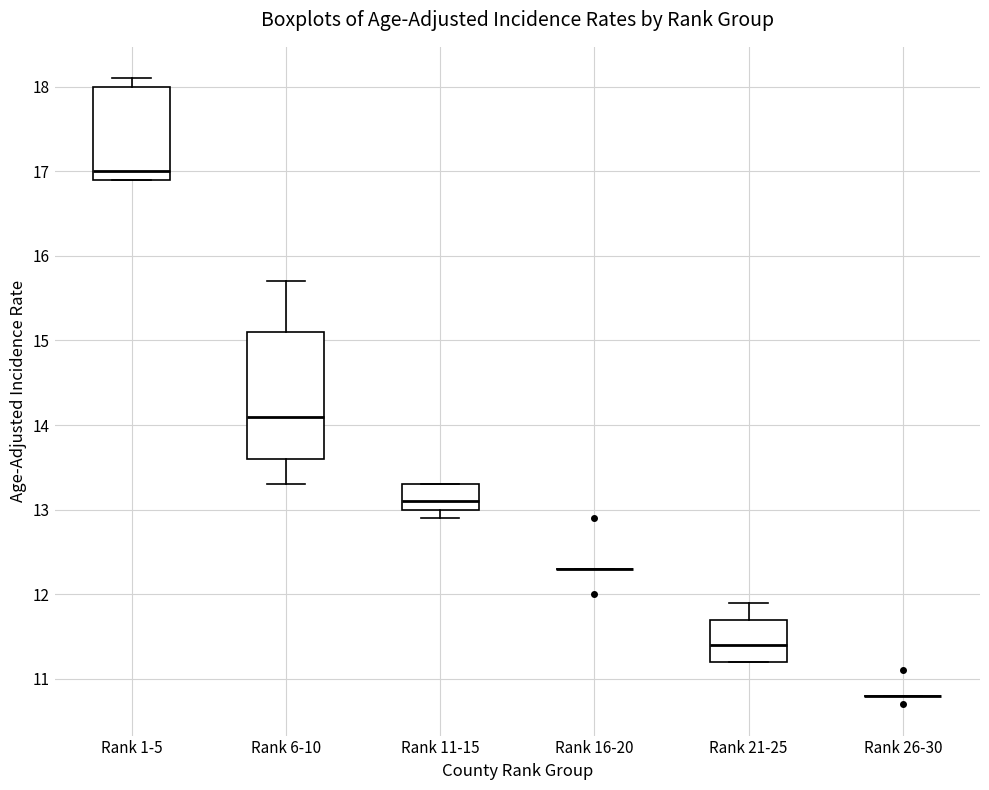

Comparing the boxes themselves (not the whiskers), which one is the tallest?

Rank 6-10